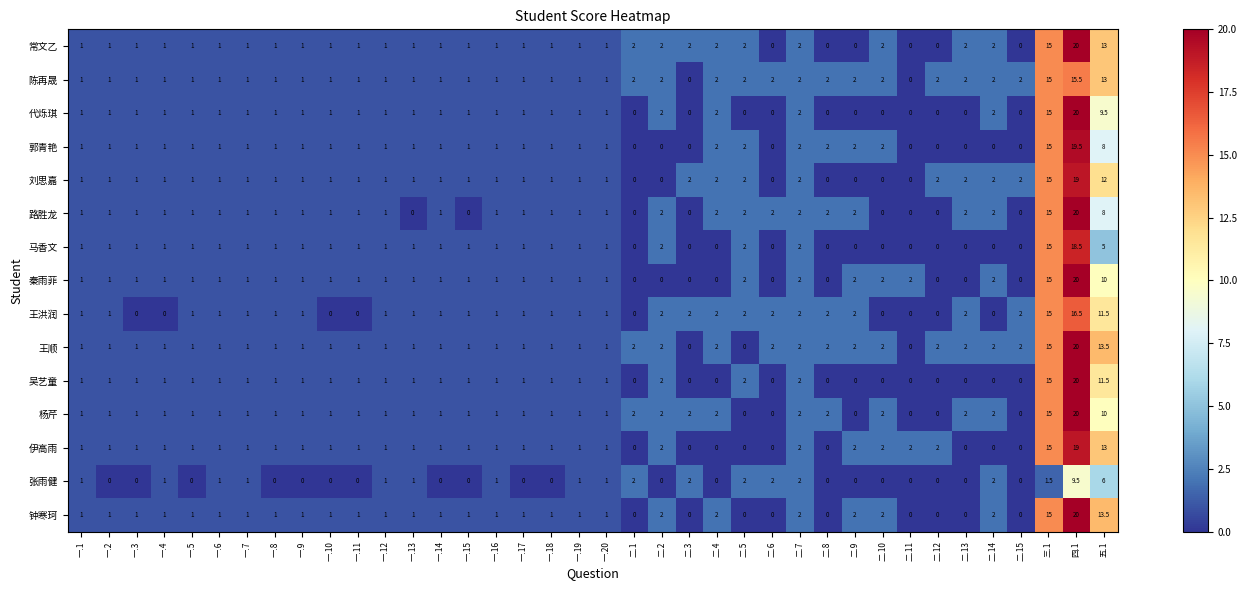

What is the average value of the 杨芹 series?

2.2